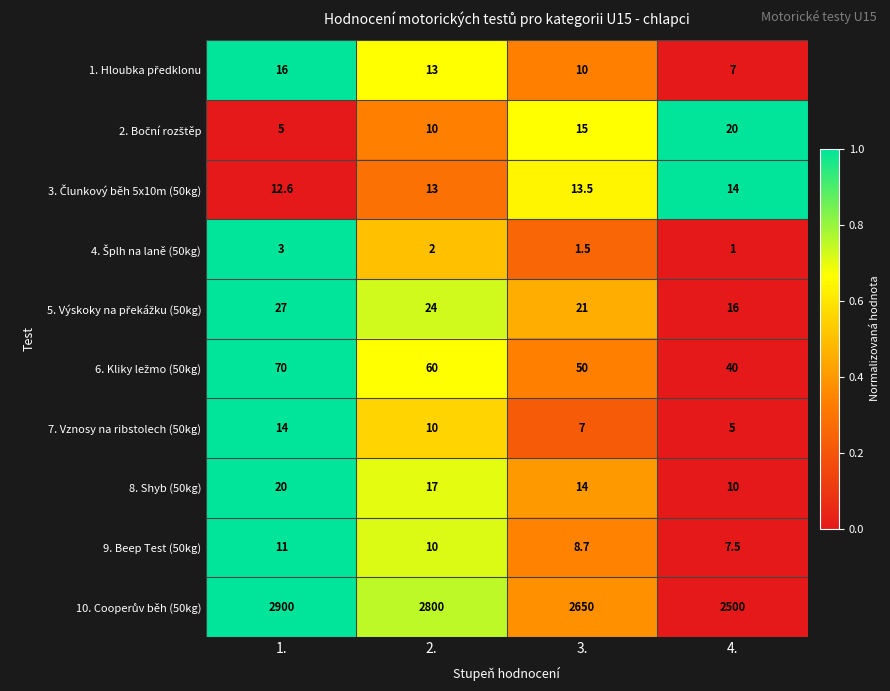

At how many categories does at least one series exceed 1925?

4